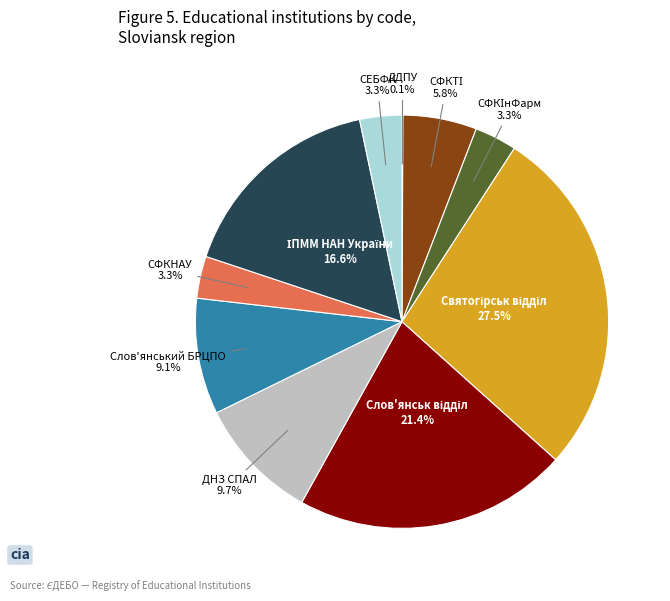

What percentage is NOT represented by СФКНАУ 3.3%?

96.7%